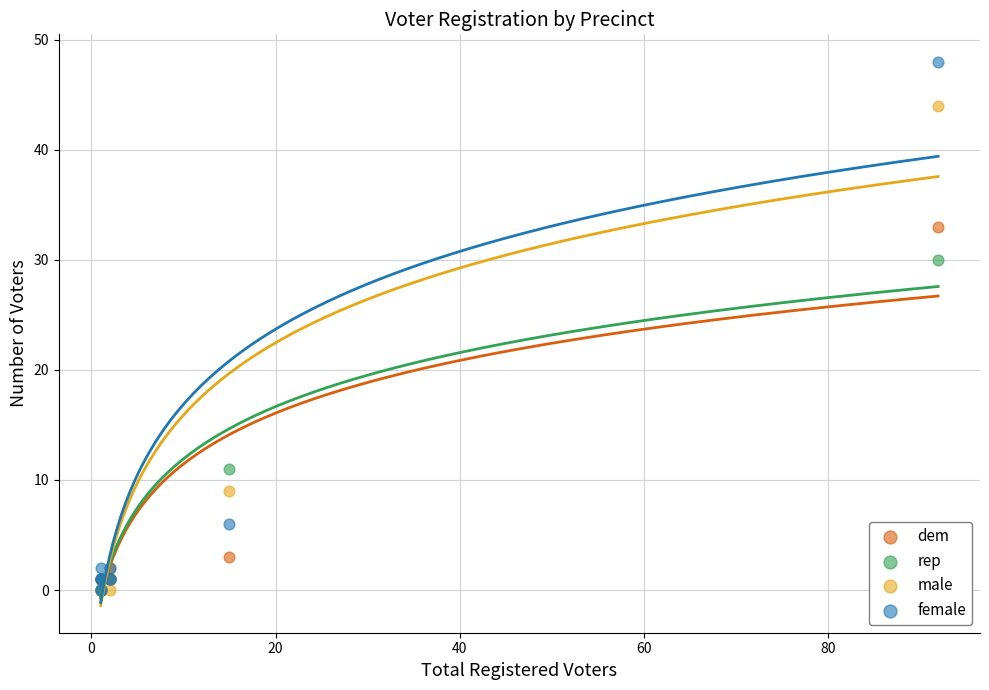

In the female series, what Y value is closest to 24?

6